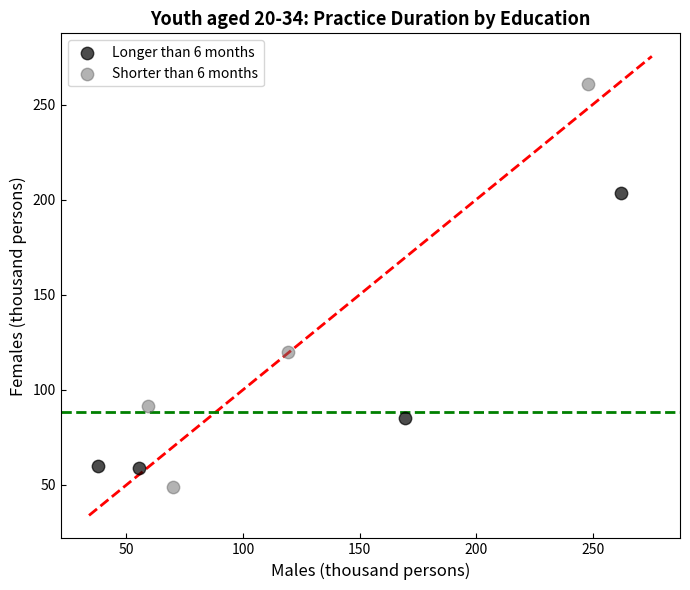

Which series contains the highest Y value?

Shorter than 6 months